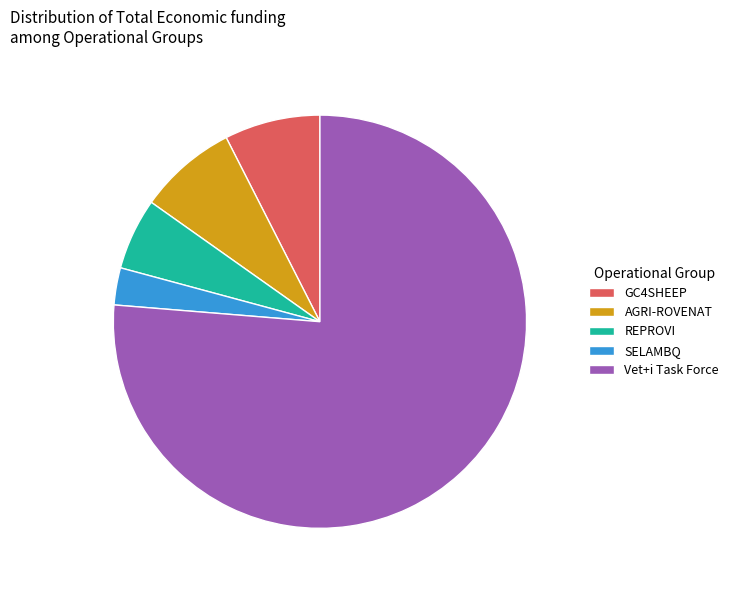

Is there any slice that represents more than half of the pie?

Yes